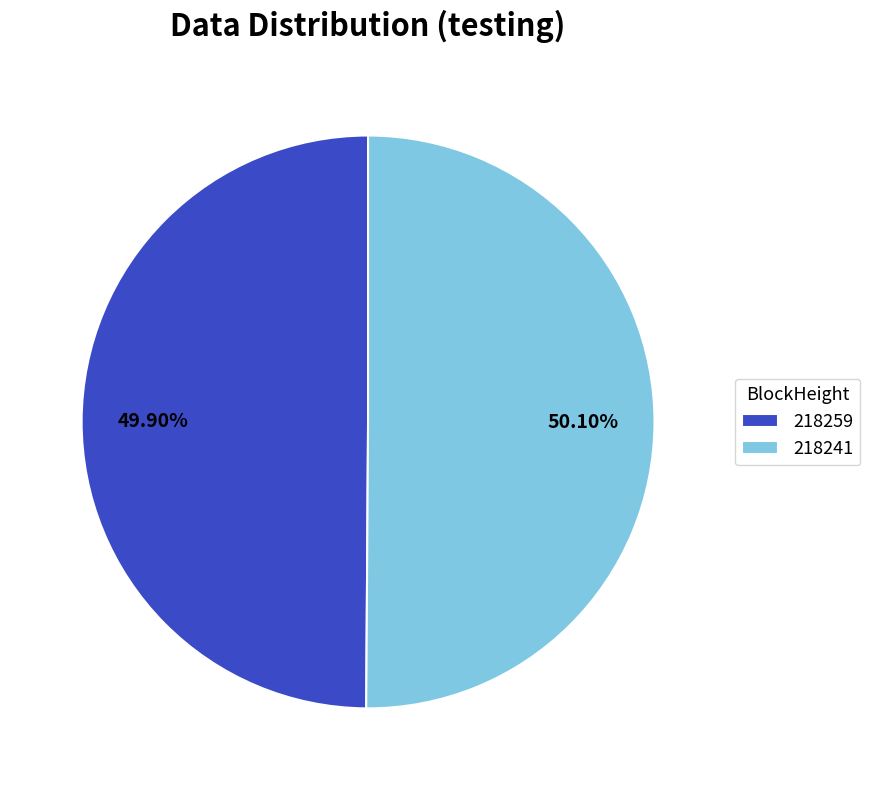

Is there any slice that represents more than half of the pie?

Yes